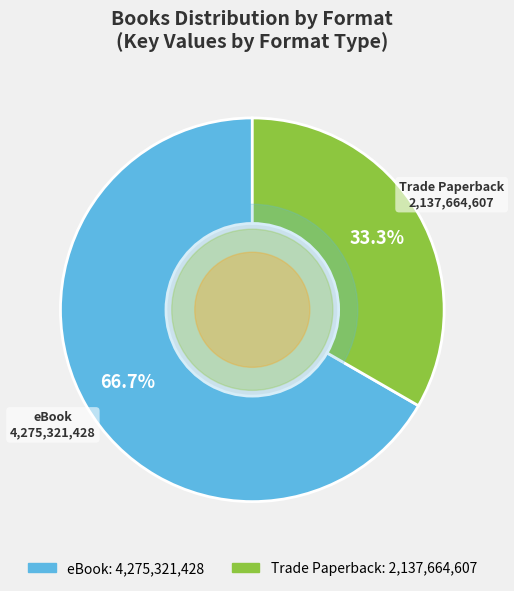

Does any single category account for the majority?

Yes